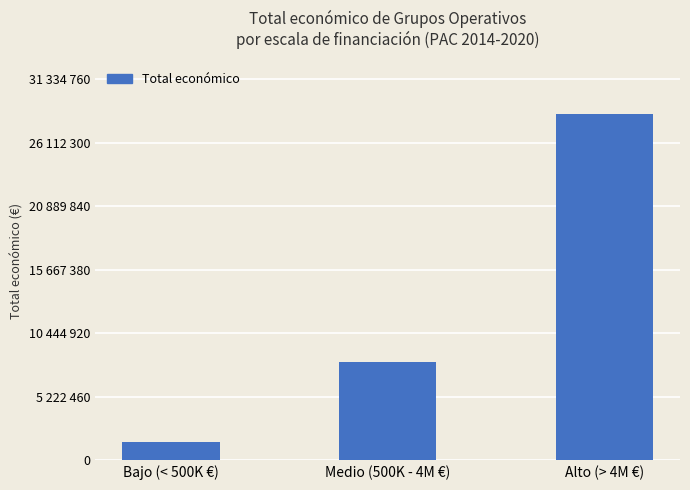

Rank the categories by value from highest to lowest.

Alto (> 4M €), Medio (500K - 4M €), Bajo (< 500K €)